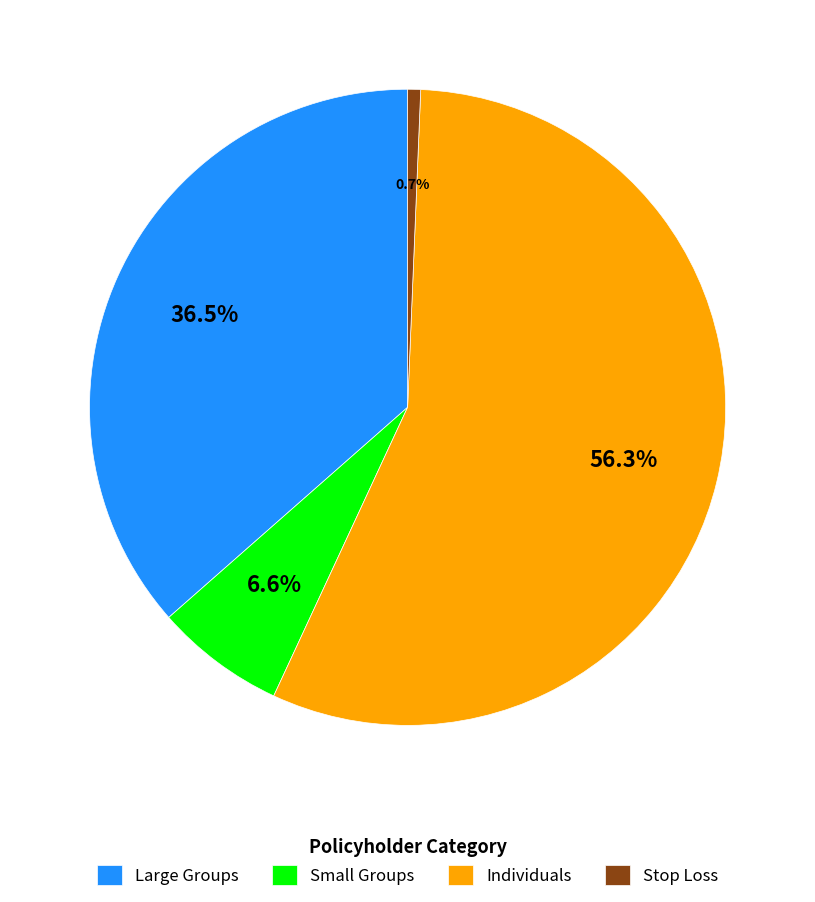

To the nearest percent, what is the combined percentage of Stop Loss and Small Groups?

7%